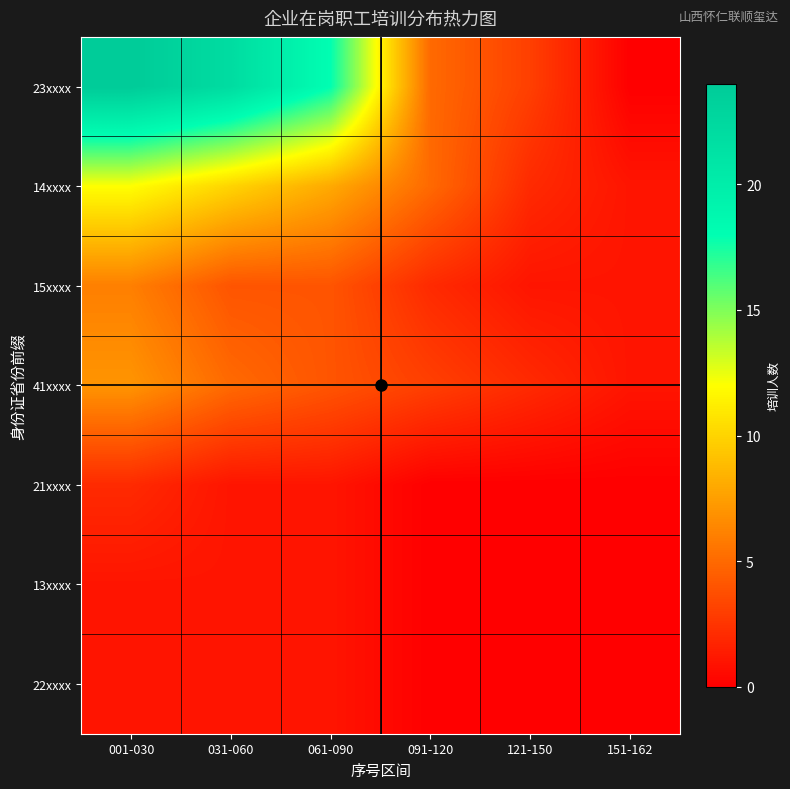

Reading left to right, list all the values displayed in this chart.

23xxxx: 001-030=24	031-060=22	061-090=18	091-120=5	121-150=3	151-162=0
14xxxx: 001-030=12	031-060=10	061-090=8	091-120=5	121-150=2	151-162=1
15xxxx: 001-030=6	031-060=4	061-090=4	091-120=2	121-150=1	151-162=1
41xxxx: 001-030=7	031-060=5	061-090=4	091-120=3	121-150=2	151-162=1
21xxxx: 001-030=2	031-060=1	061-090=1	091-120=0	121-150=0	151-162=0
13xxxx: 001-030=1	031-060=1	061-090=1	091-120=0	121-150=0	151-162=0
22xxxx: 001-030=1	031-060=1	061-090=1	091-120=0	121-150=0	151-162=0